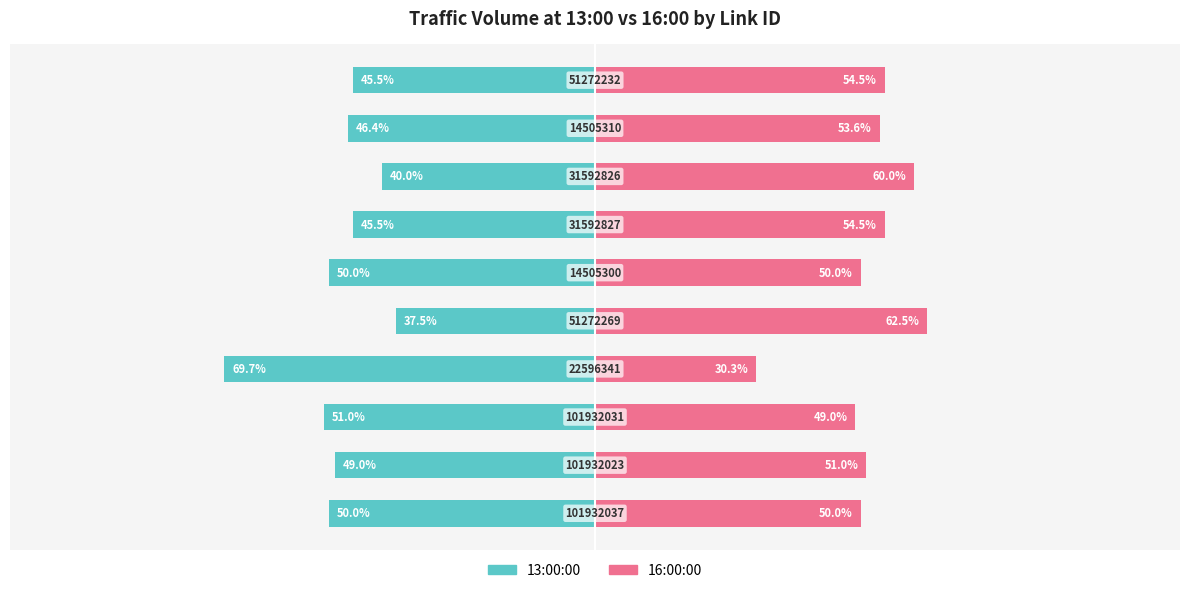

What is the average value of the 13:00:00 series?

-48.5